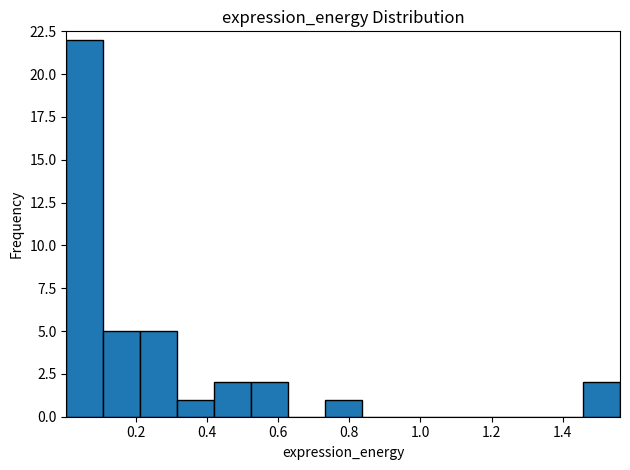

Which range on the x-axis has the tallest bar?

0.00 to 0.10